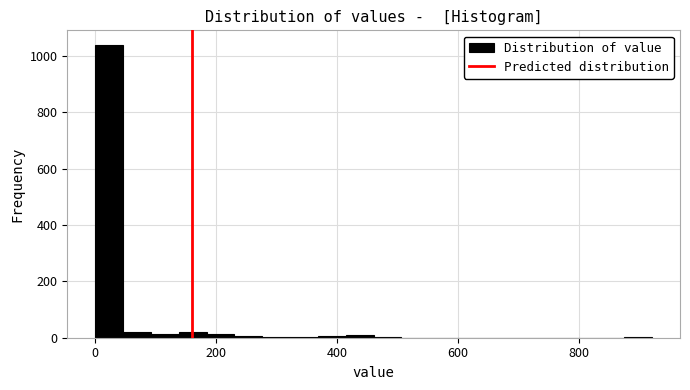

Read against the x-axis, roughly where is the centre of the tallest bar?

20